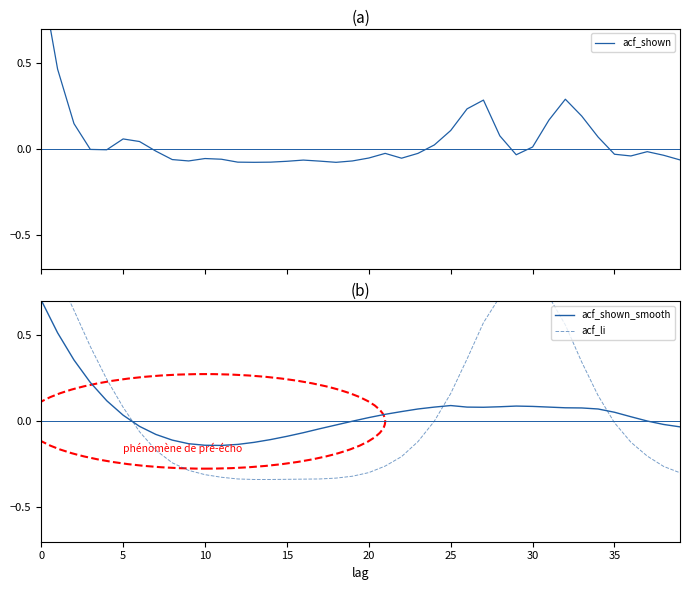

How many distinct data groups are displayed?

3